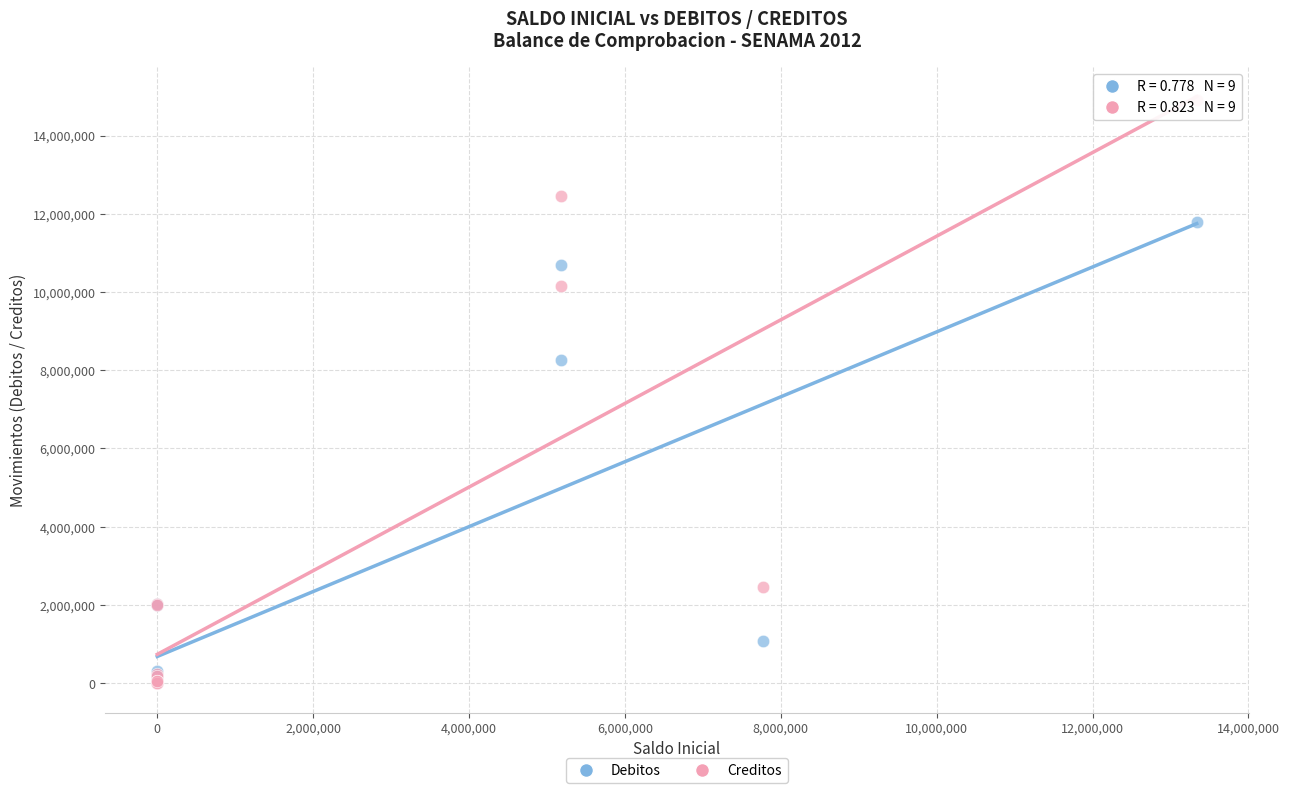

Across all series, what Y value is closest to 7459256?

8270256